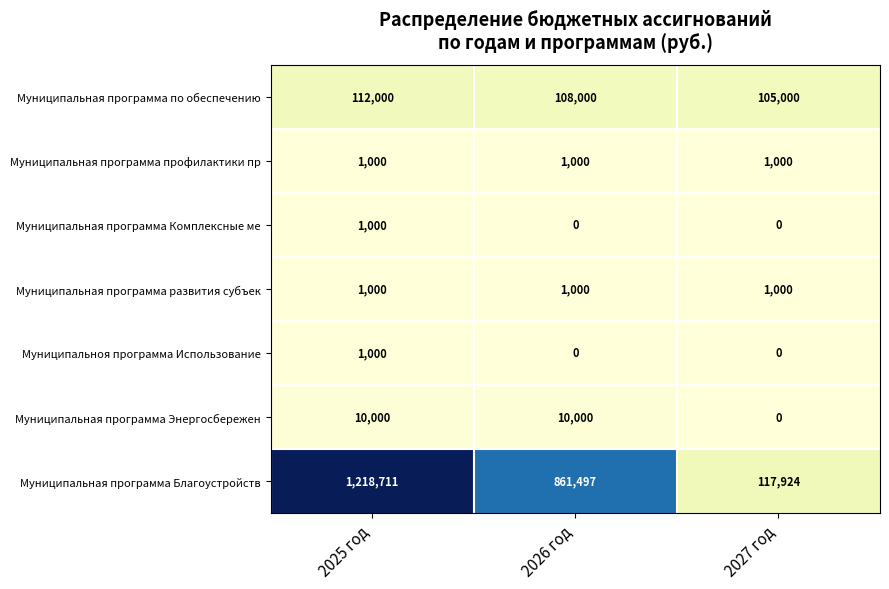

Between 2026 год and 2027 год, which series saw the biggest shift?

Муниципальная программа Благоустройств